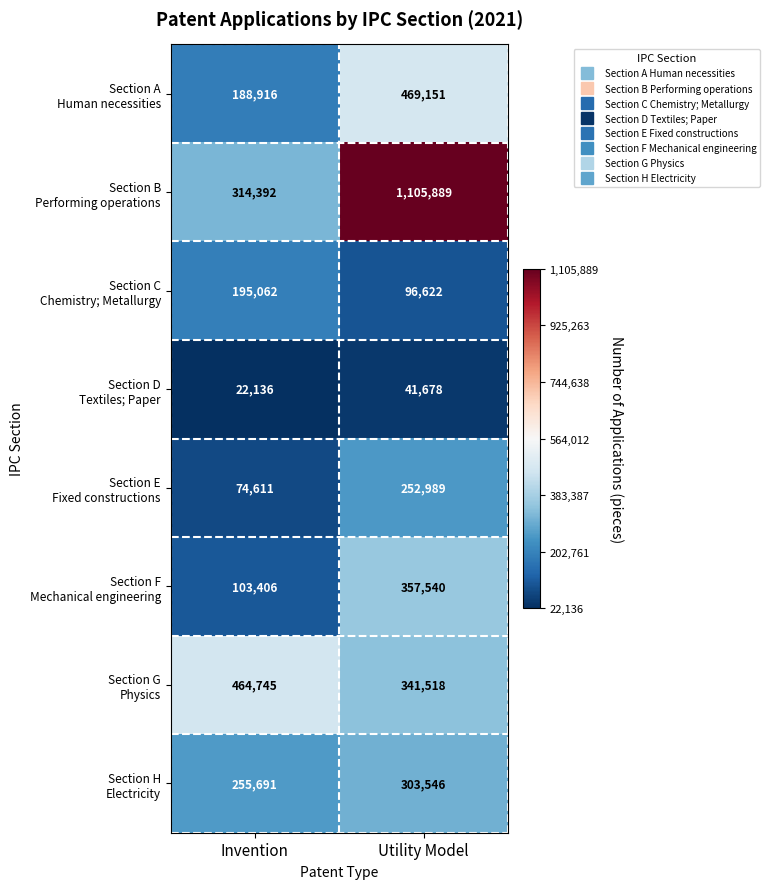

What is the total value across all series at Utility Model?

2968933